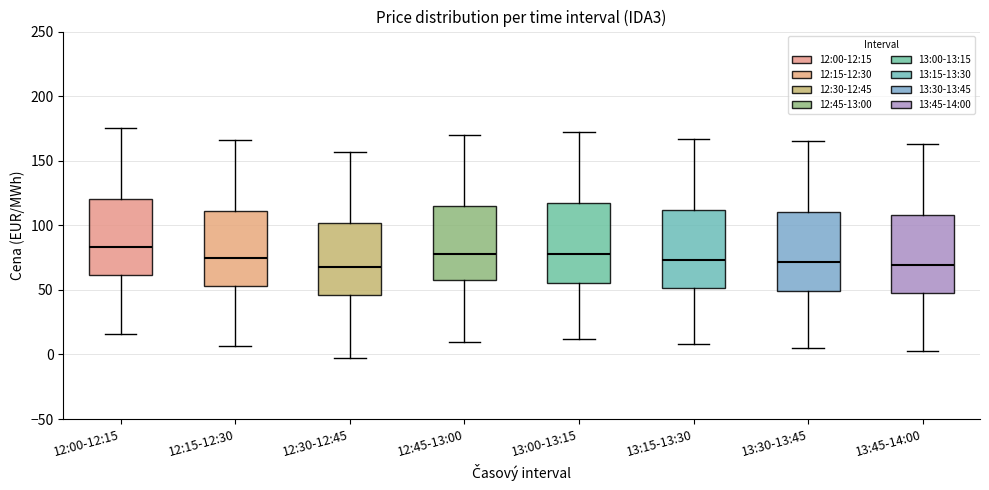

Which box has the highest median line?

12:00-12:15